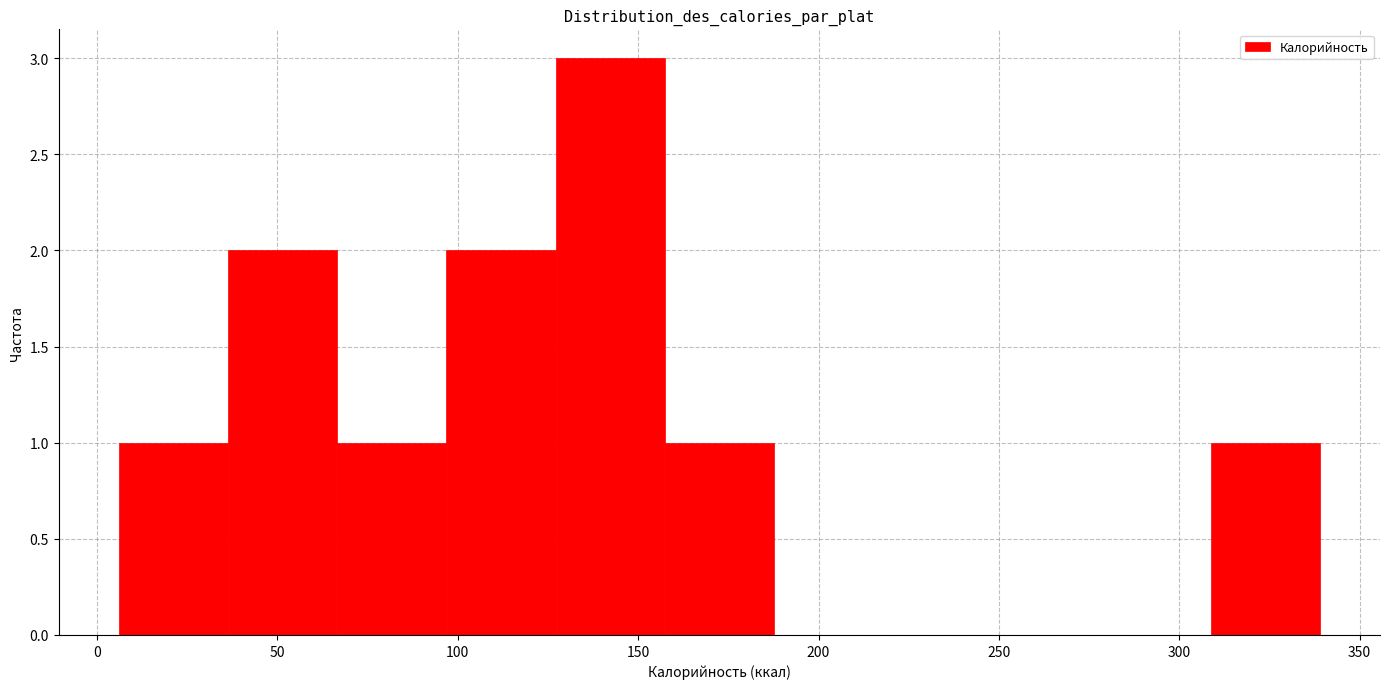

What is the height of the bar covering 155 to 190 on the x-axis? Neither the bar edges nor the heights are printed on the chart, so give them approximately, as read against the axes.

1